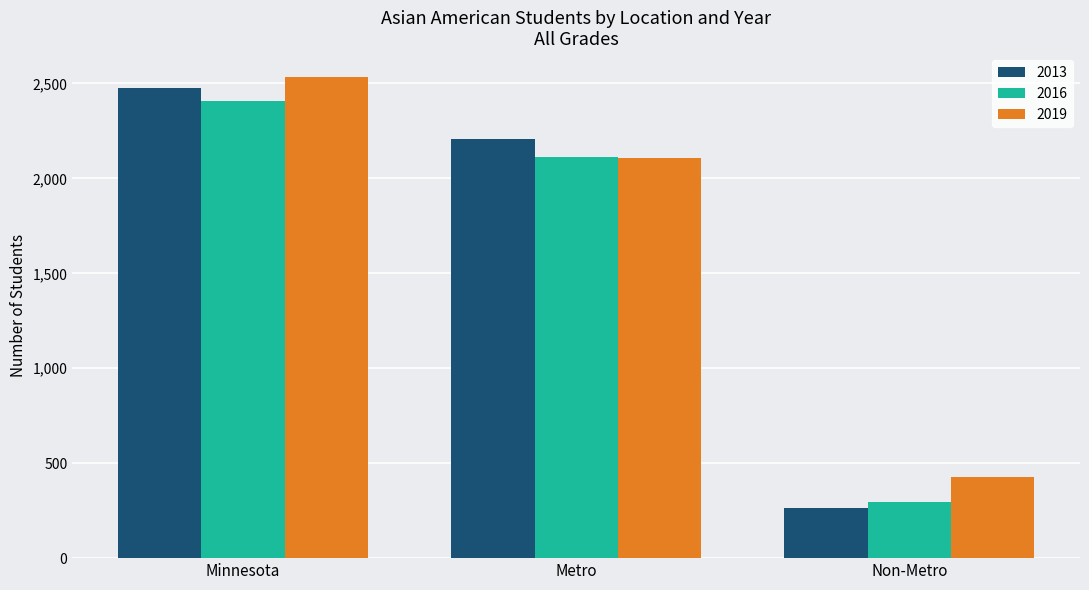

What is the highest value of the 2013 series?

2474